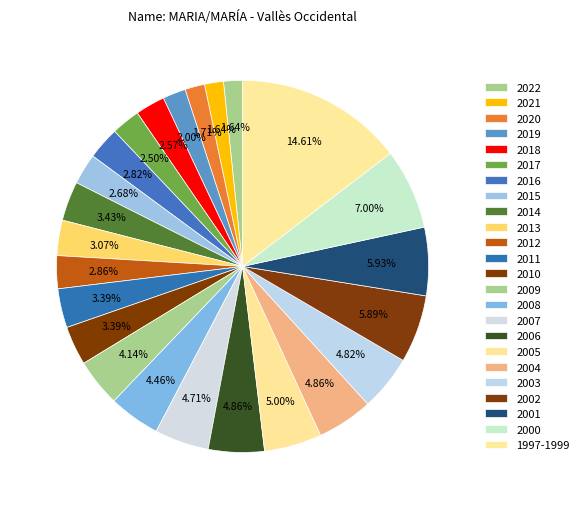

How many slices are in this pie chart?

24